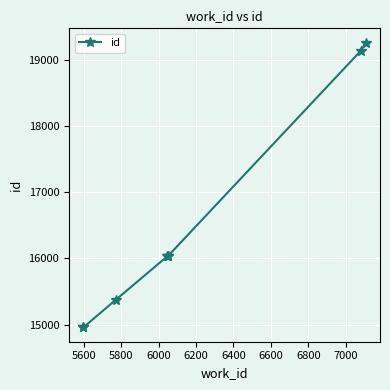

What is the value of the 1st point from the left?

14958